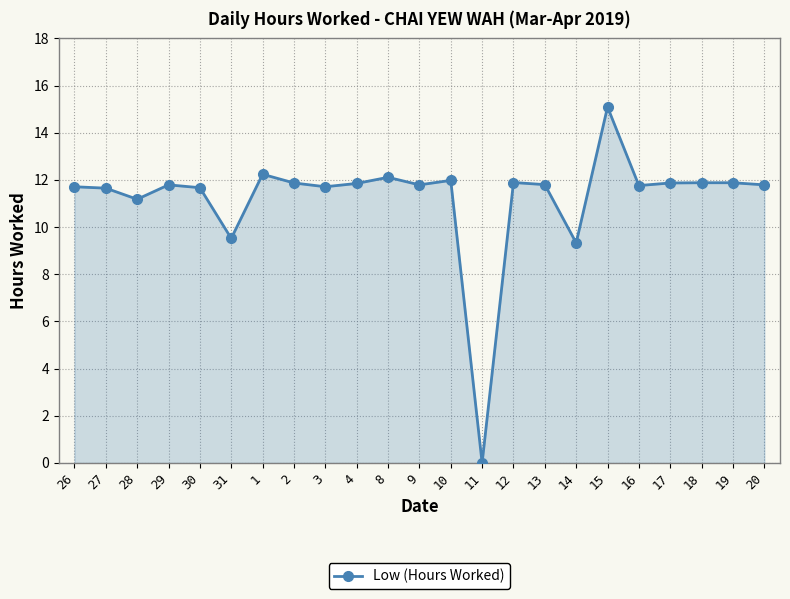

True or false: the data shows 11.7 at 27.

True